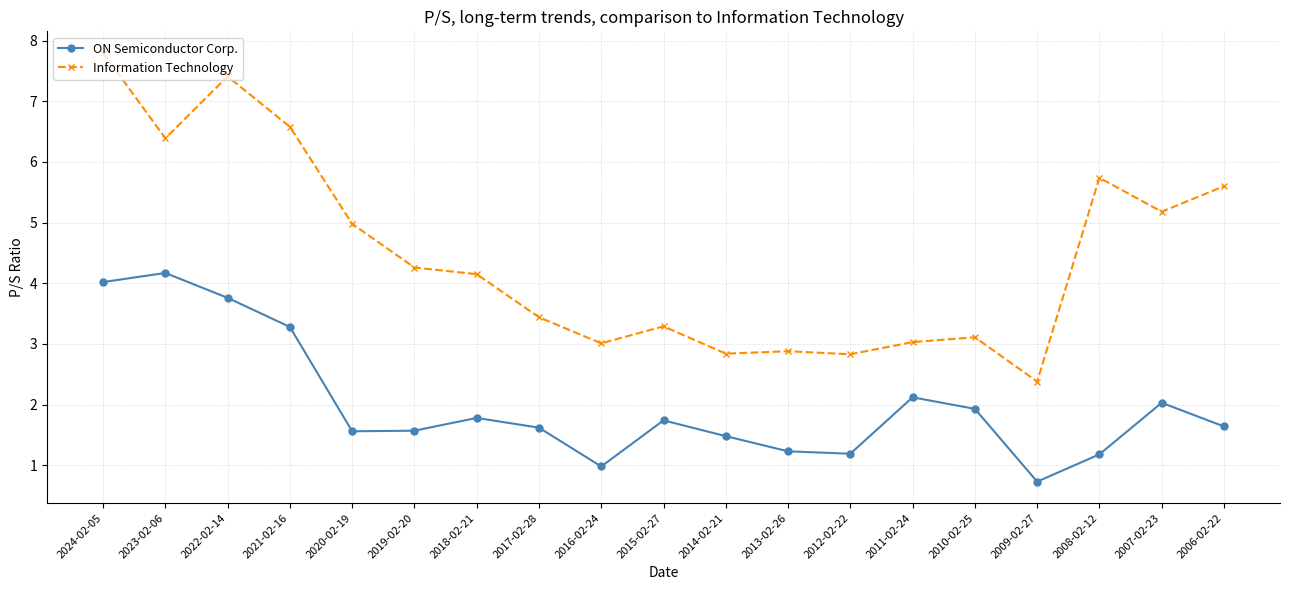

At which label is Information Technology closest to 5?

2020-02-19